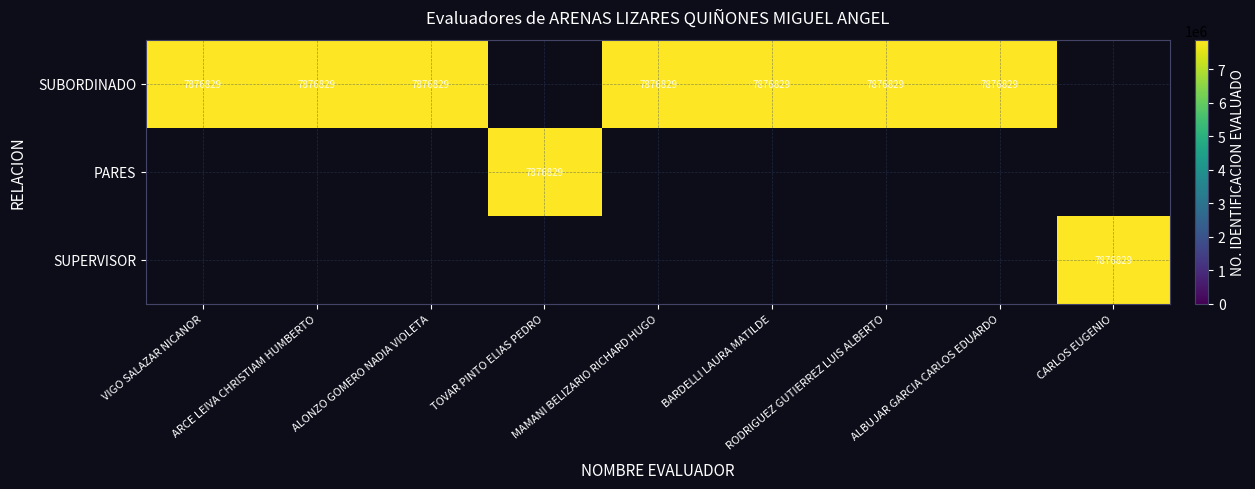

How many data points does each series have?

9